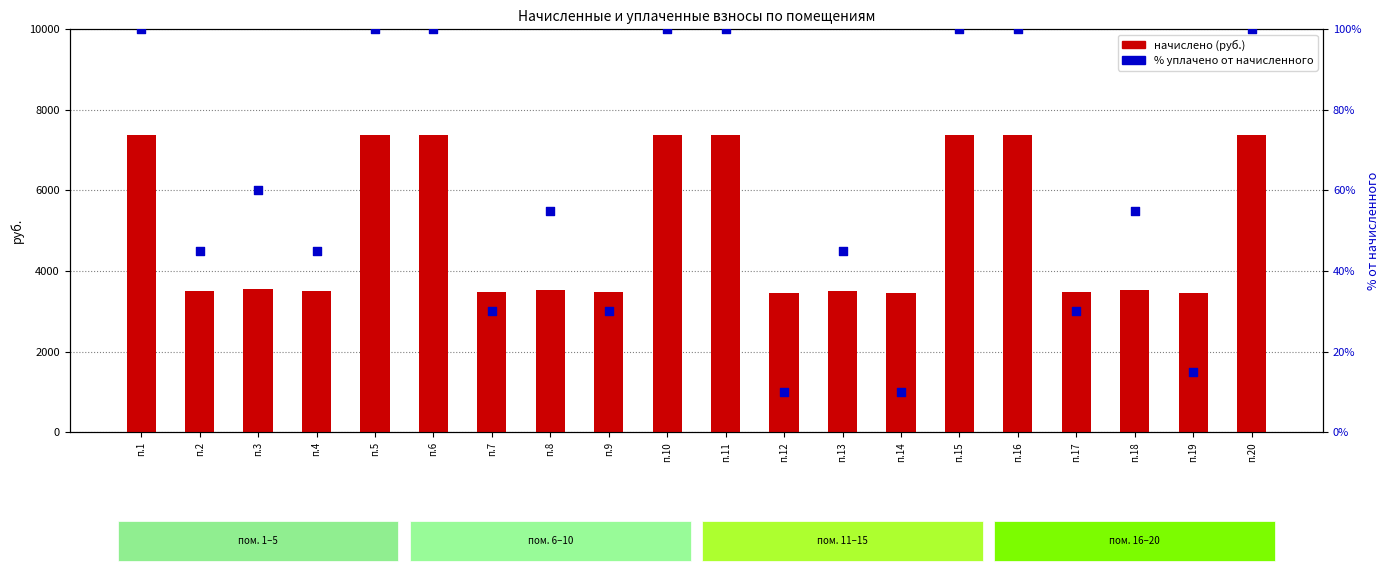

Which series has the largest Y range (max minus min)?

начислено